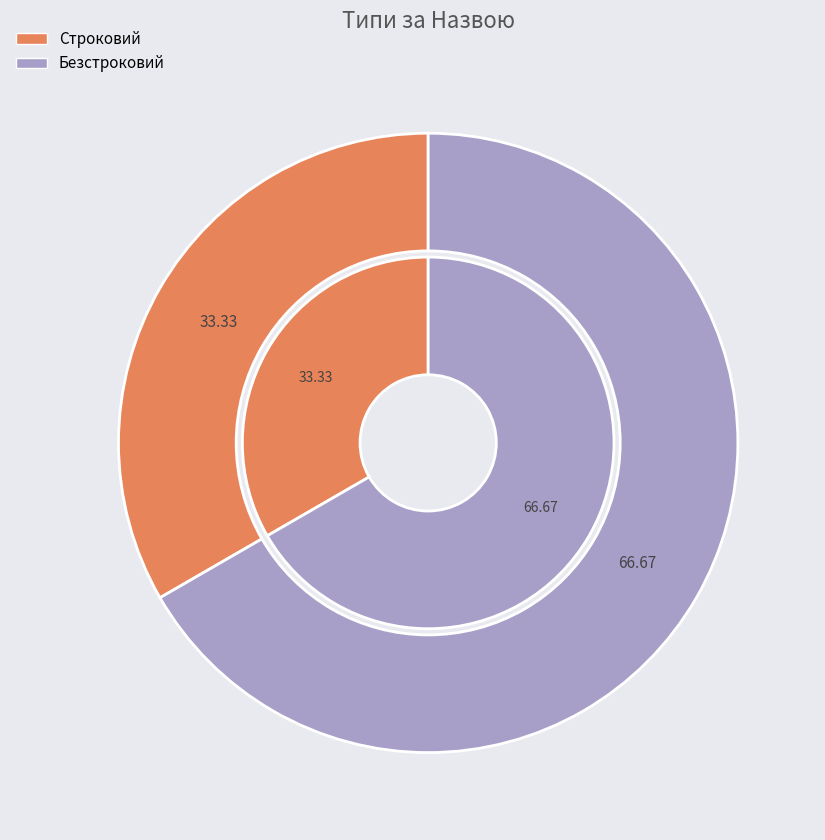

Count the number of slices in the pie.

2